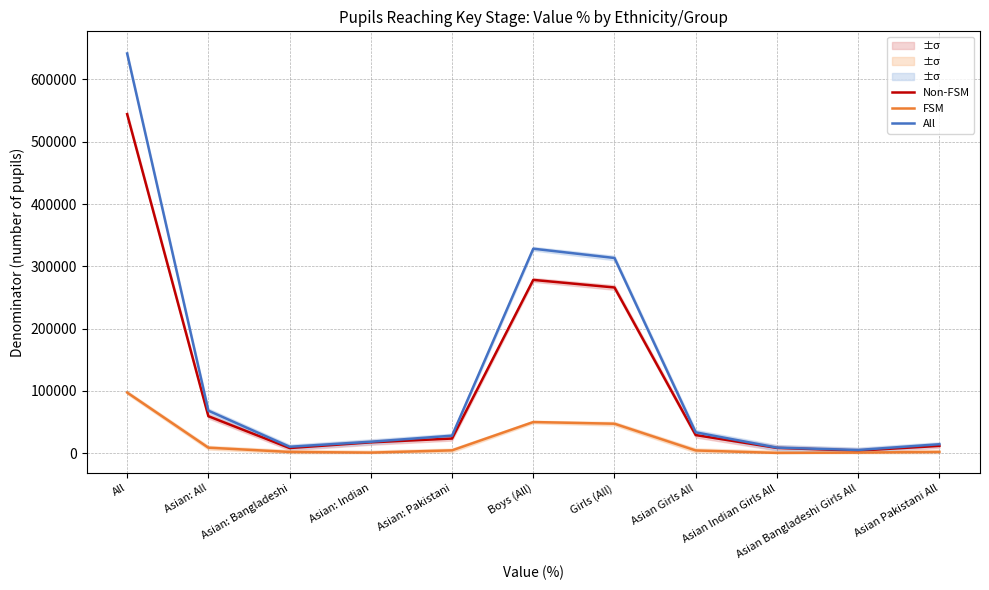

Reading left to right, what are all the values shown in this chart?

Non-FSM: All=544196	Asian: All=59413	Asian: Bangladeshi=8332	Asian: Indian=17458	Asian: Pakistani=23567	Boys (All)=278188	Girls (All)=266008	Asian Girls All=29117	Asian Indian Girls All=8510	Asian Bangladeshi Girls All=4180	Asian Pakistani All=11800
FSM: All=97397	Asian: All=8899	Asian: Bangladeshi=2051	Asian: Indian=977	Asian: Pakistani=4591	Boys (All)=50061	Girls (All)=47336	Asian Girls All=4422	Asian Indian Girls All=513	Asian Bangladeshi Girls All=1028	Asian Pakistani All=2051
All: All=641593	Asian: All=68312	Asian: Bangladeshi=10383	Asian: Indian=18435	Asian: Pakistani=28158	Boys (All)=328249	Girls (All)=313344	Asian Girls All=33539	Asian Indian Girls All=9023	Asian Bangladeshi Girls All=5208	Asian Pakistani All=14430